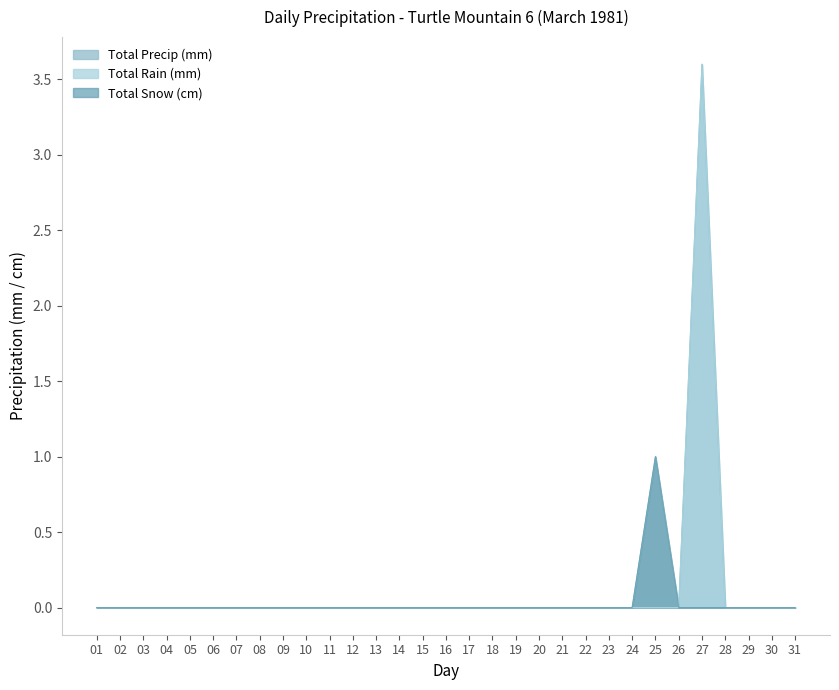

At which category is the sum across all series the highest?

27